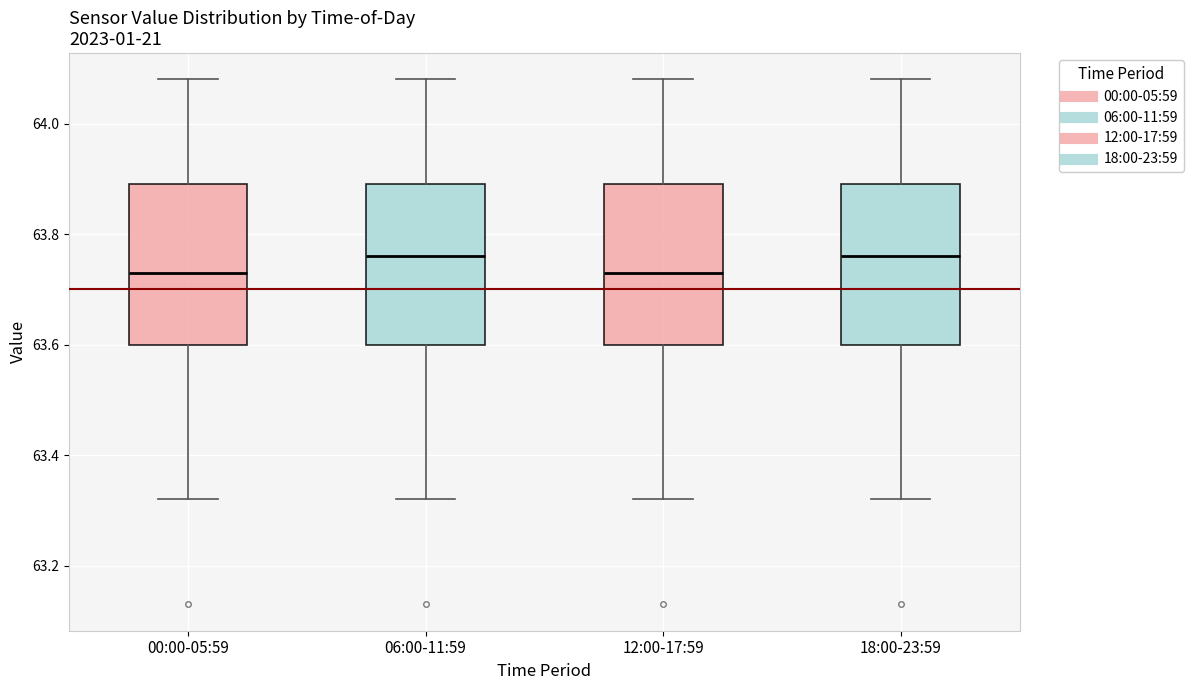

Reading left to right, read every box against the y-axis: the position of its median line, the range the box covers, and the ends of its whiskers. The values are not printed on the chart, so give them approximately, as read against the axis.

00:00-05:59: median 63.74, box 63.60 to 63.90, whiskers 63.32 to 64.08
06:00-11:59: median 63.76, box 63.60 to 63.90, whiskers 63.32 to 64.08
12:00-17:59: median 63.74, box 63.60 to 63.90, whiskers 63.32 to 64.08
18:00-23:59: median 63.76, box 63.60 to 63.90, whiskers 63.32 to 64.08